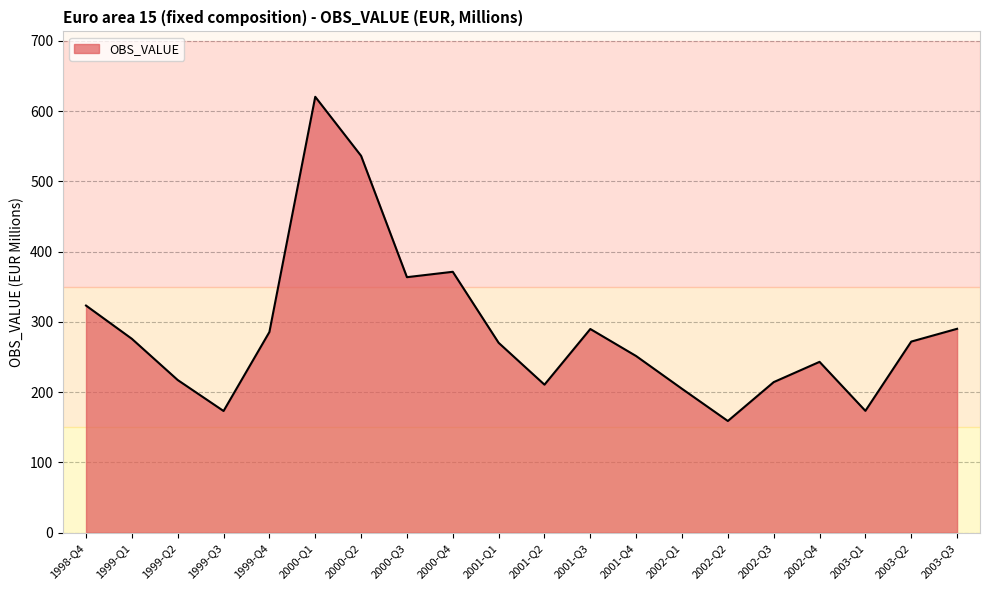

Which has a higher value, 2001-Q2 or 1998-Q4?

1998-Q4